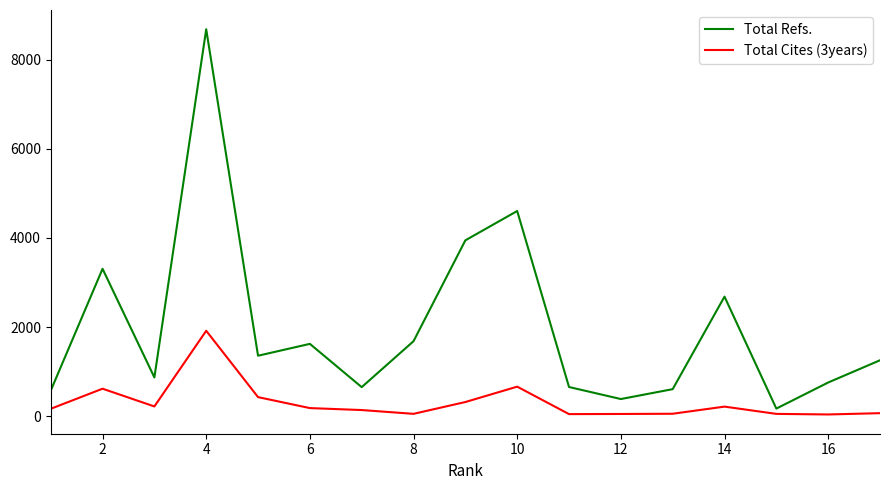

Rank the series by their maximum value, from highest to lowest.

Total Refs., Total Cites (3years)